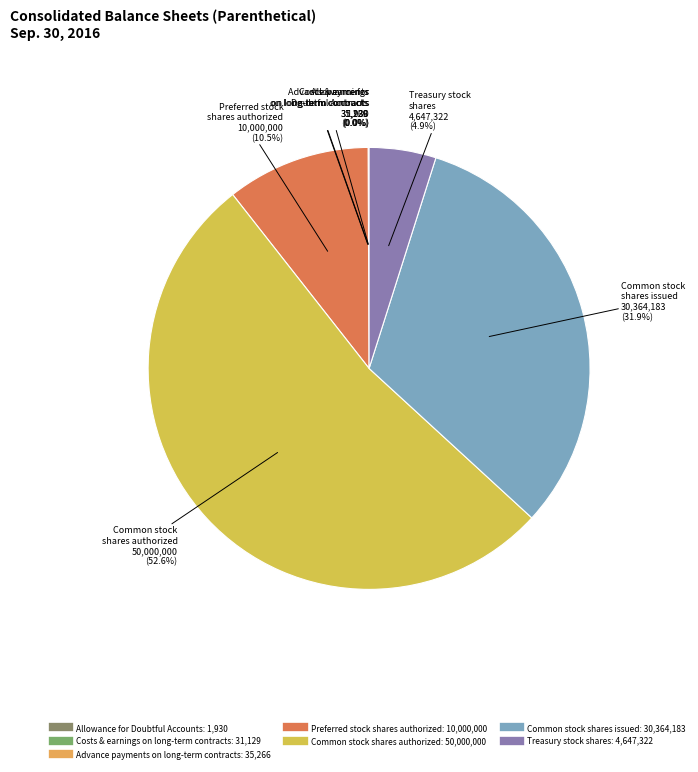

Combined, what portion of the pie is Treasury stock shares and Preferred stock shares authorized?

15.4%